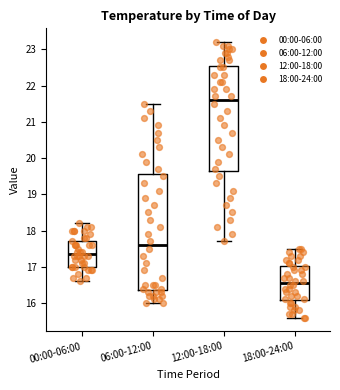

Which box has the highest median line?

12:00-18:00